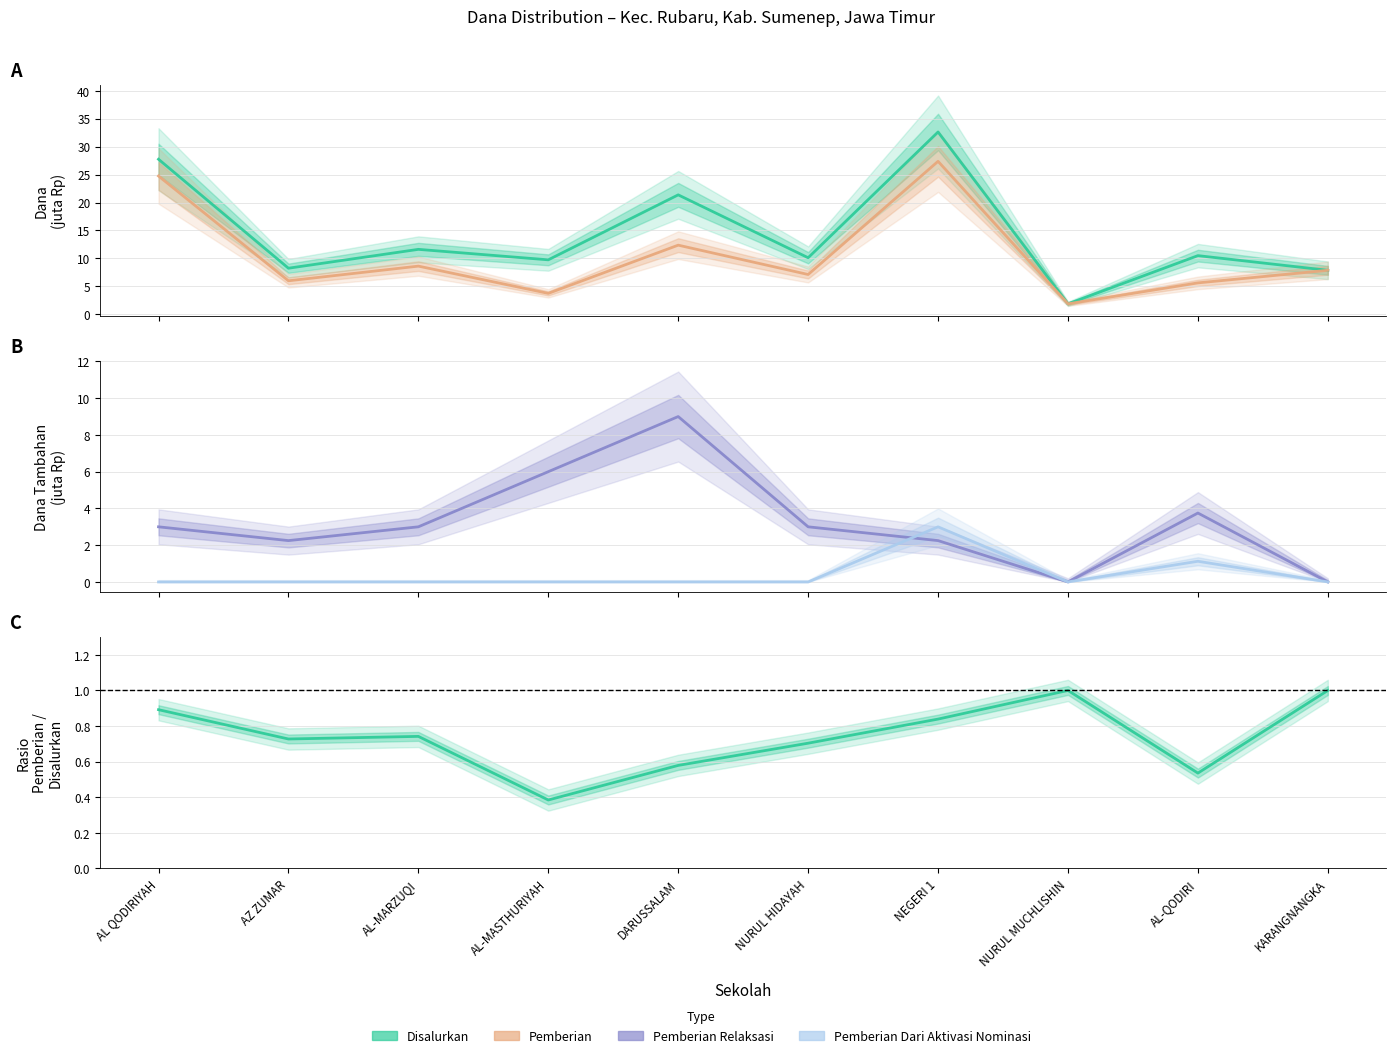

Between which two adjacent categories do Pemberian Relaksasi and Rasio Pemberian/Disalurkan first intersect?

NEGERI 1 and NURUL MUCHLISHIN